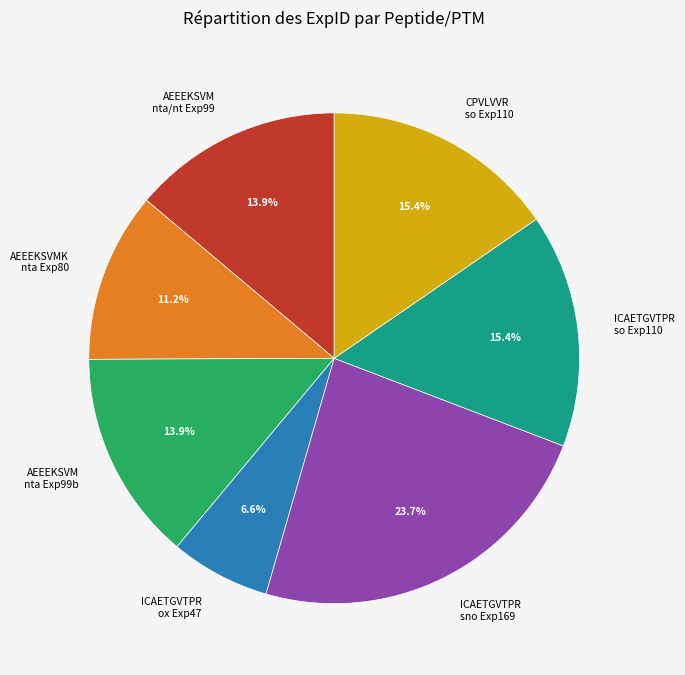

Between ICAETGVTPR ox Exp47 and CPVLVVR so Exp110, which is larger?

CPVLVVR so Exp110